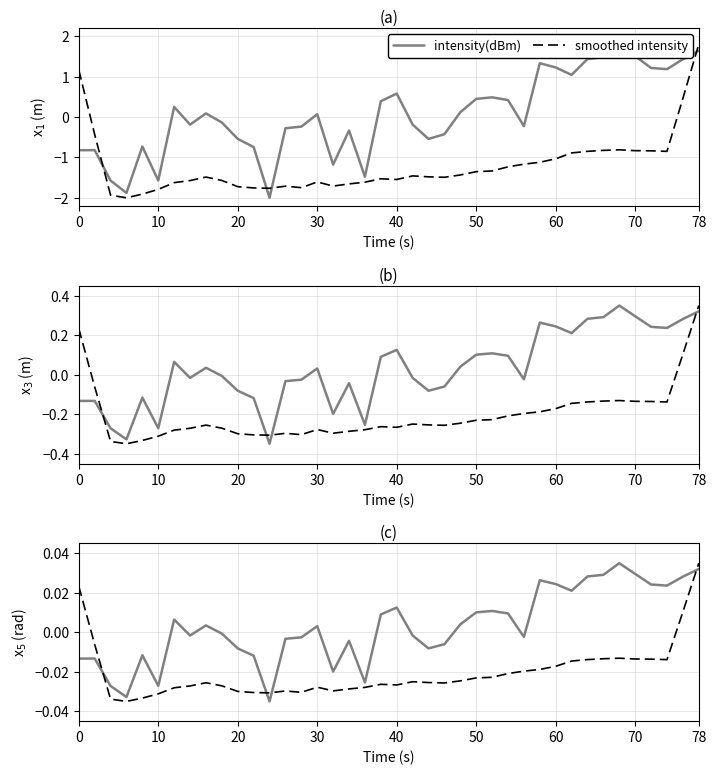

How many categories are shown in the chart?

40